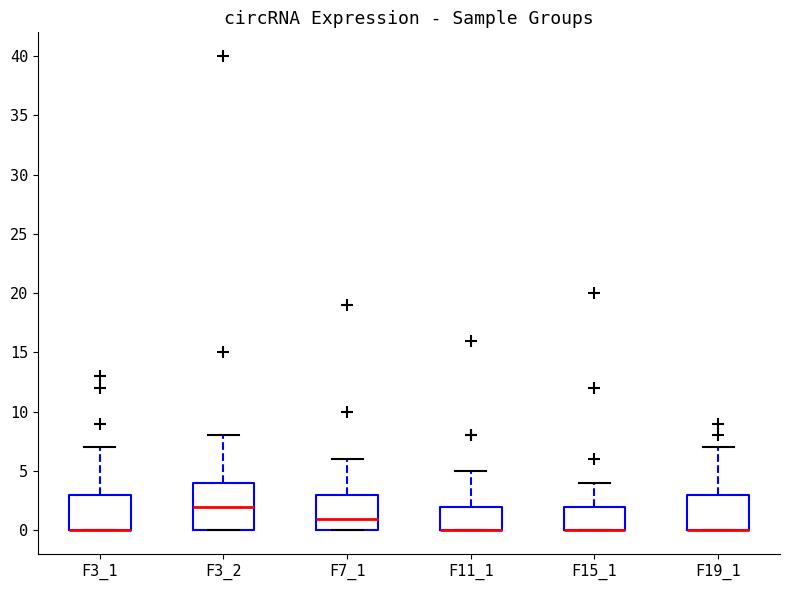

Reading left to right, transcribe this box plot: for each box, give where its median line is, the range the box spans, and where its two whiskers end, as read against the y-axis. The values are not printed on the chart, so give them approximately, as read against the axis.

F3_1: median 0 (drawn on the box's lower edge), box 0 to 3, whiskers 0 to 7
F3_2: median 2, box 0 to 4, whiskers 0 to 8
F7_1: median 1, box 0 to 3, whiskers 0 to 6
F11_1: median 0 (drawn on the box's lower edge), box 0 to 2, whiskers 0 to 5
F15_1: median 0 (drawn on the box's lower edge), box 0 to 2, whiskers 0 to 4
F19_1: median 0 (drawn on the box's lower edge), box 0 to 3, whiskers 0 to 7